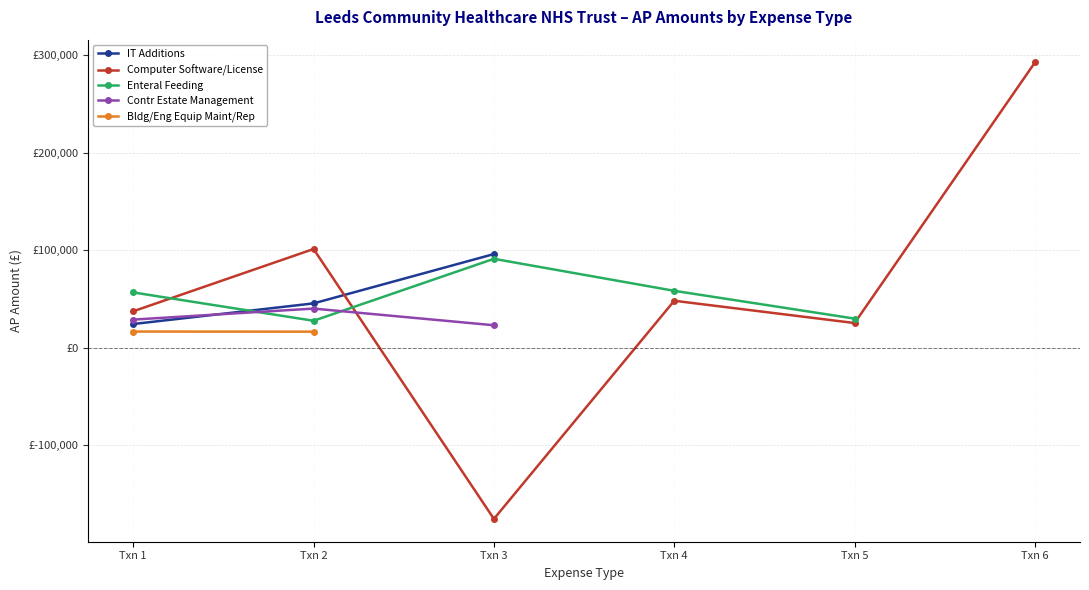

At which label does Enteral Feeding first exceed 58186?

Txn 3